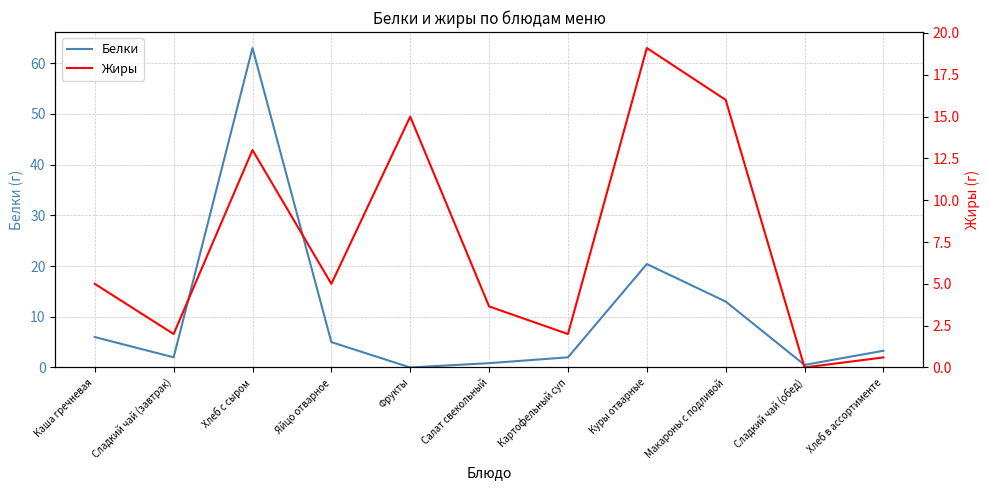

Rank the categories by Жиры value from highest to lowest.

Куры отварные, Макароны с подливой, Фрукты, Хлеб с сыром, Каша гречневая, Яйцо отварное, Салат свекольный, Сладкий чай (завтрак), Картофельный суп, Хлеб в ассортименте, Сладкий чай (обед)